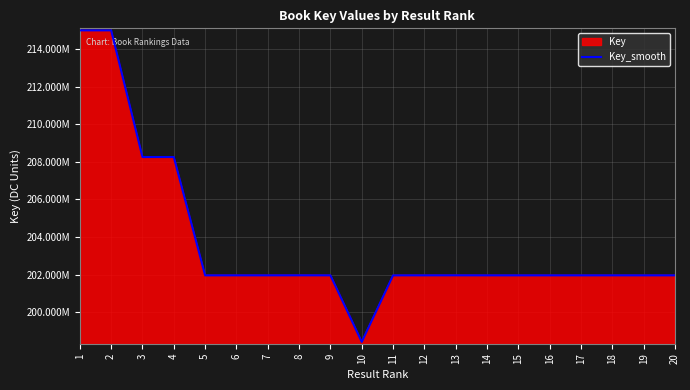

Reading left to right, extract all data points from this chart.

215000497	215000536	208259394	208259441	201961191	201962438	201962477	201964040	201961971	198422005	201961386	201962244	201963778	201961659	201961347	201961814	201961503	201962127	201961775	201961464